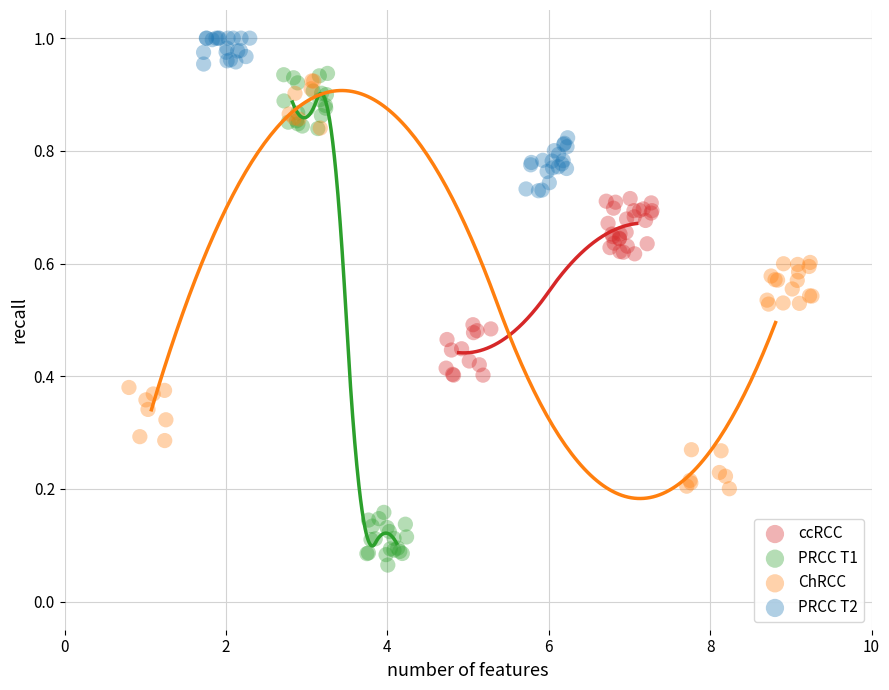

Which series contains the lowest Y value?

PRCC T1